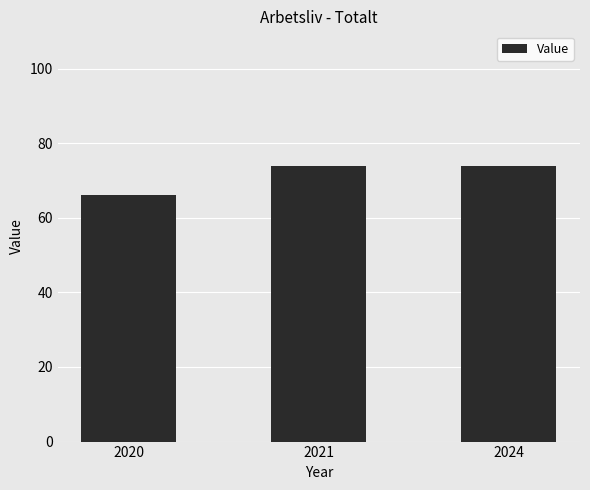

What is the value of the 2nd bar from the left?

74